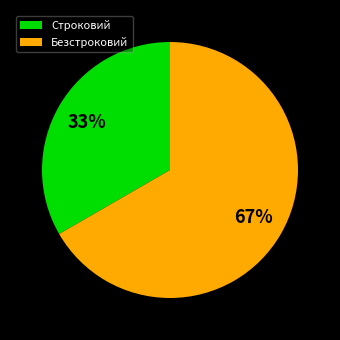

What percentage is the Безстроковий slice, to the nearest percent?

67%